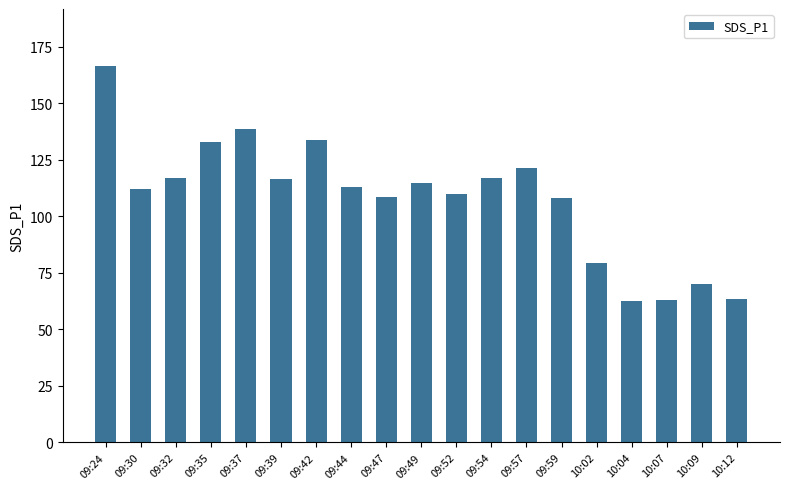

What is the sum of the values at 10:09 and 09:37?

208.4